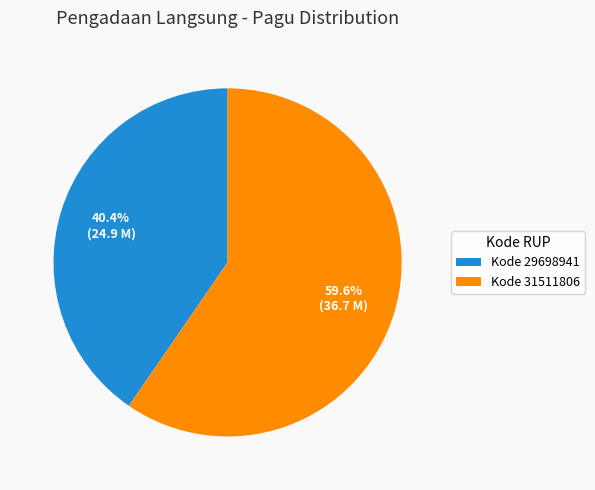

What portion of the pie excludes Kode 29698941?

59.6%